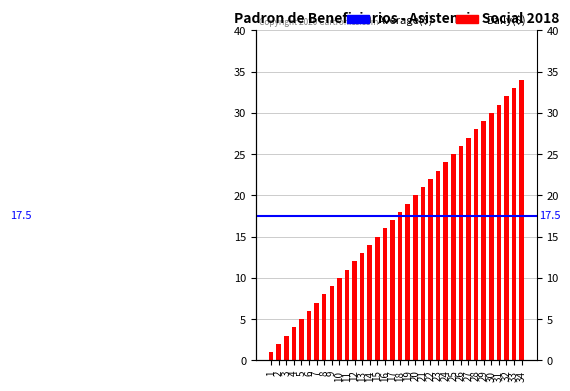

Are the bars horizontal?

No